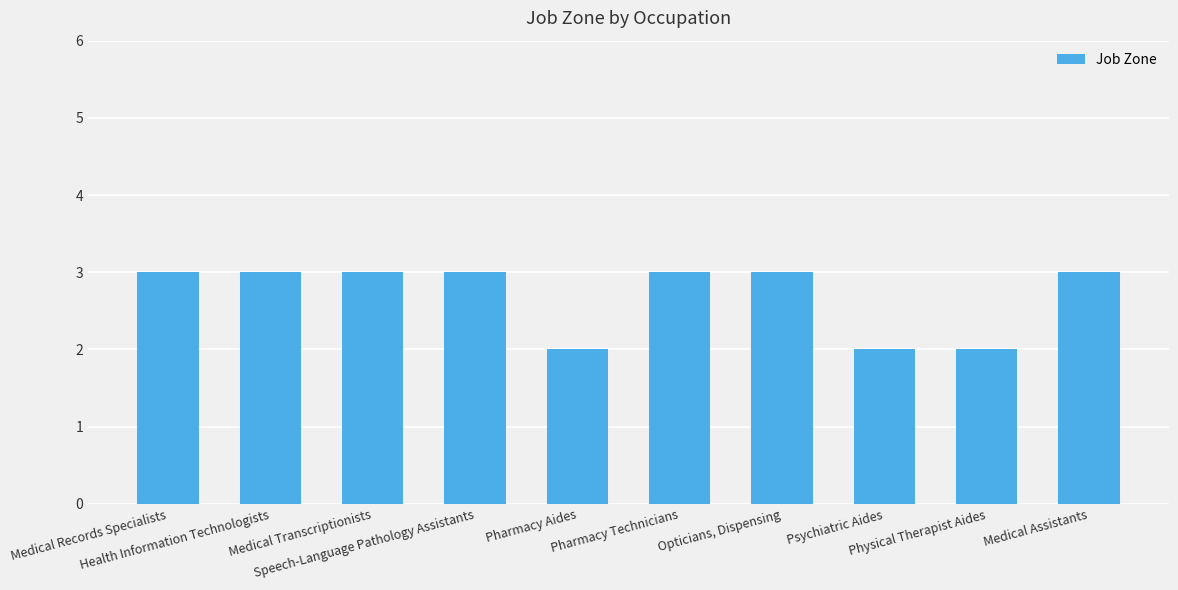

Is it true that the value at Medical Records Specialists is 3?

True